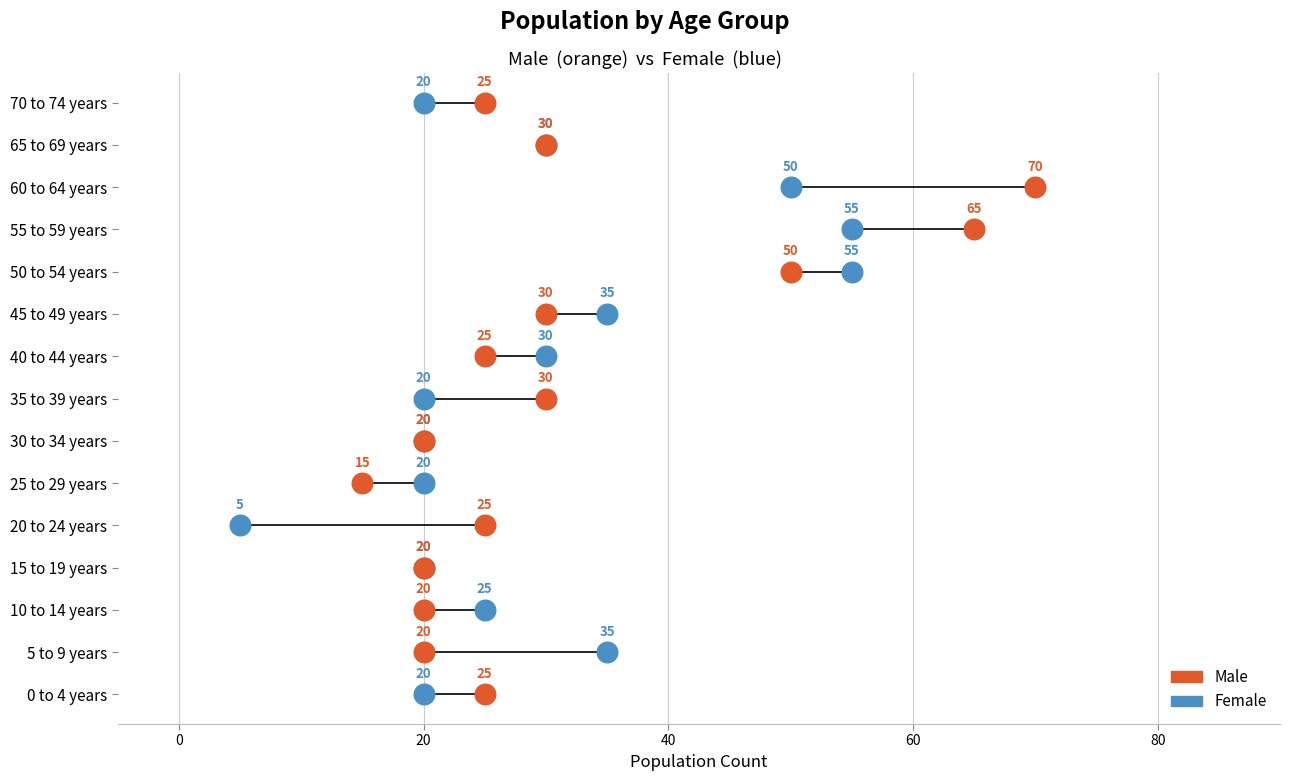

What are all the series names shown in the legend?

Male, Female